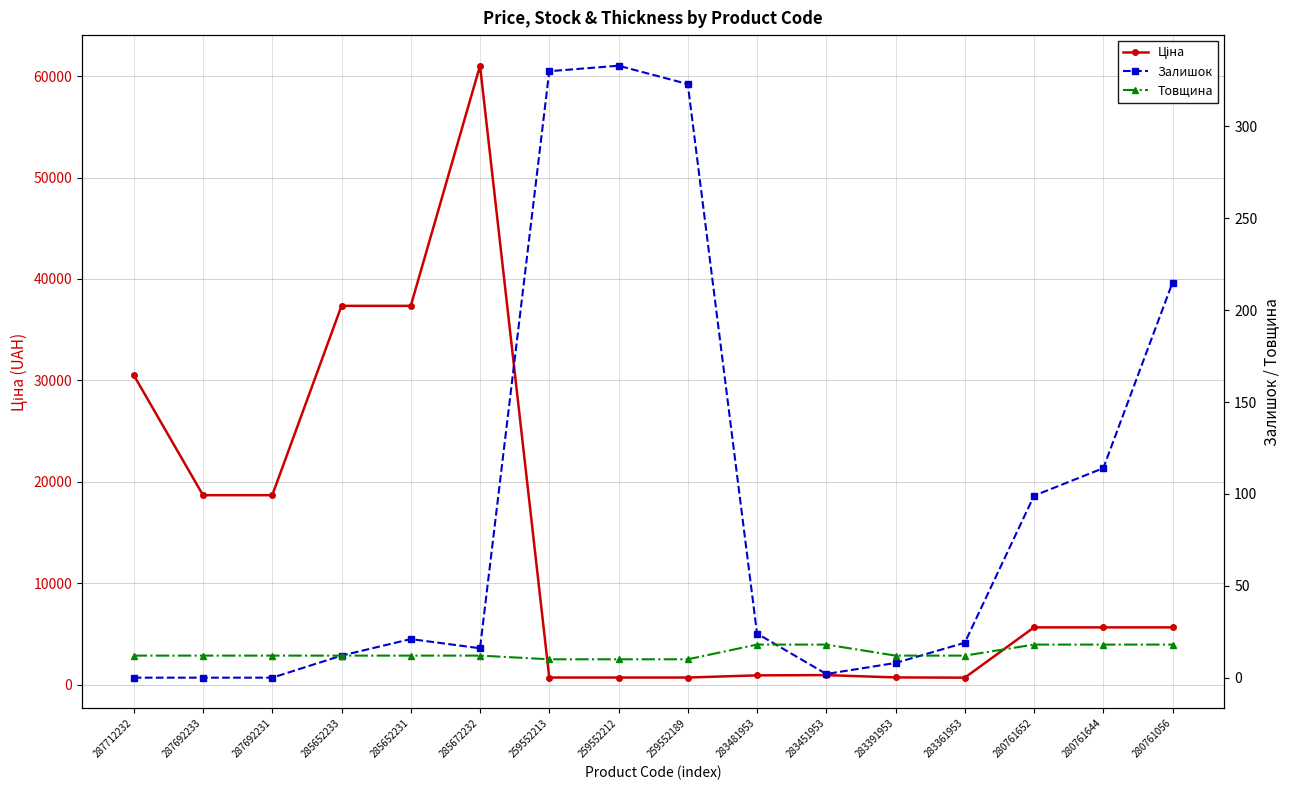

Rank the series at 287692231 from highest to lowest value.

Ціна, Товщина, Залишок